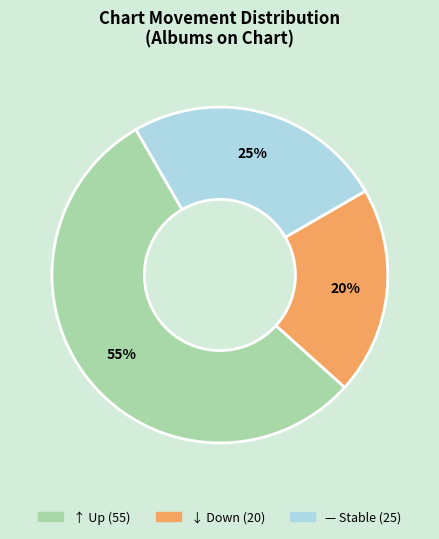

To the nearest percent, what is the difference between the largest and smallest slice percentages?

35%